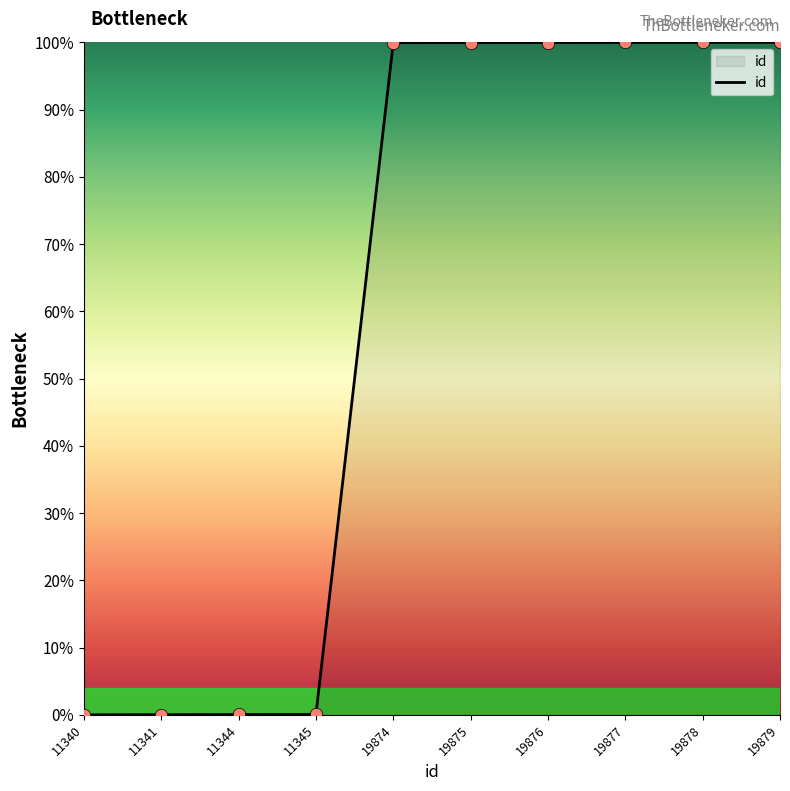

Approximately how many times larger is the value at 19879 compared to 19875?

1.0